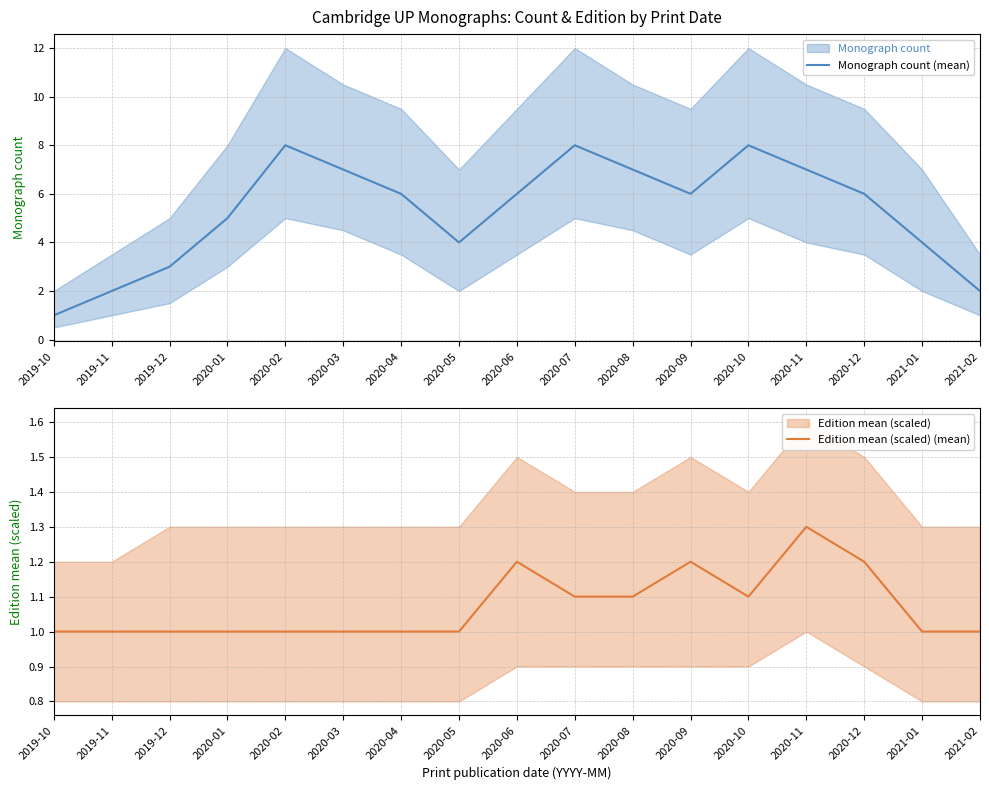

In Edition mean (scaled) (mean), how many points are lower than both neighbors (excluding endpoints)?

1